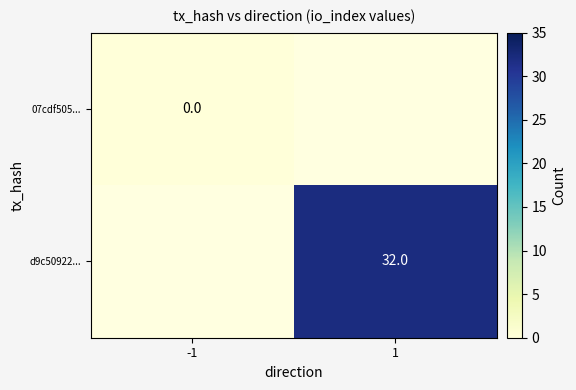

At which category does the chart reach its minimum across all series?

-1